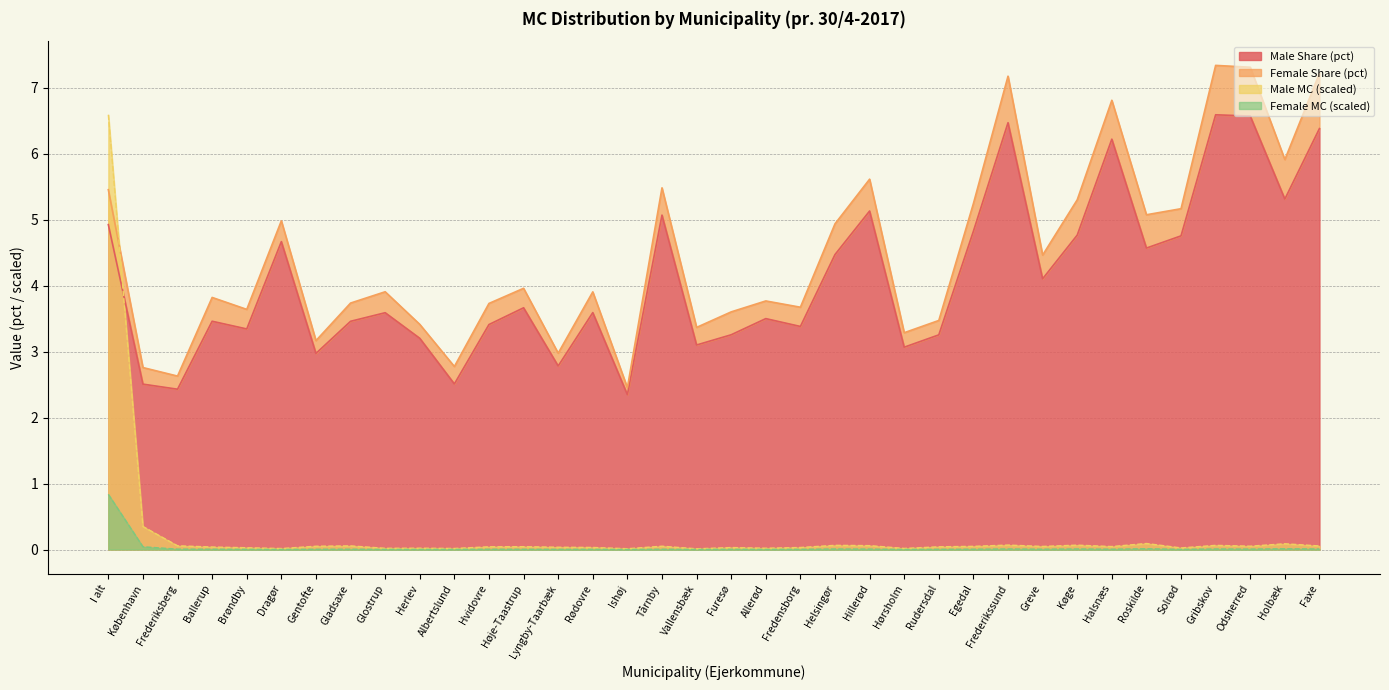

The Female MC (scaled) series shows 0.0 at Dragør. True or false?

True